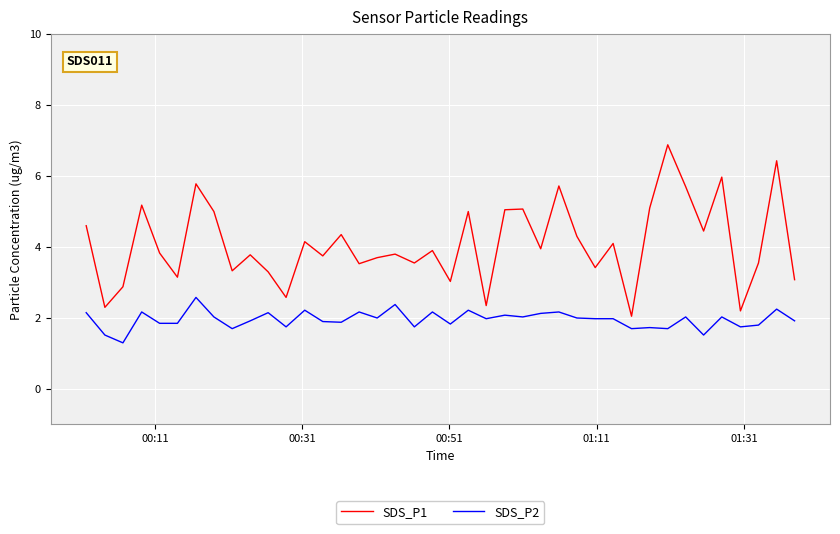

Rank the series by their average value, from highest to lowest.

SDS_P1, SDS_P2